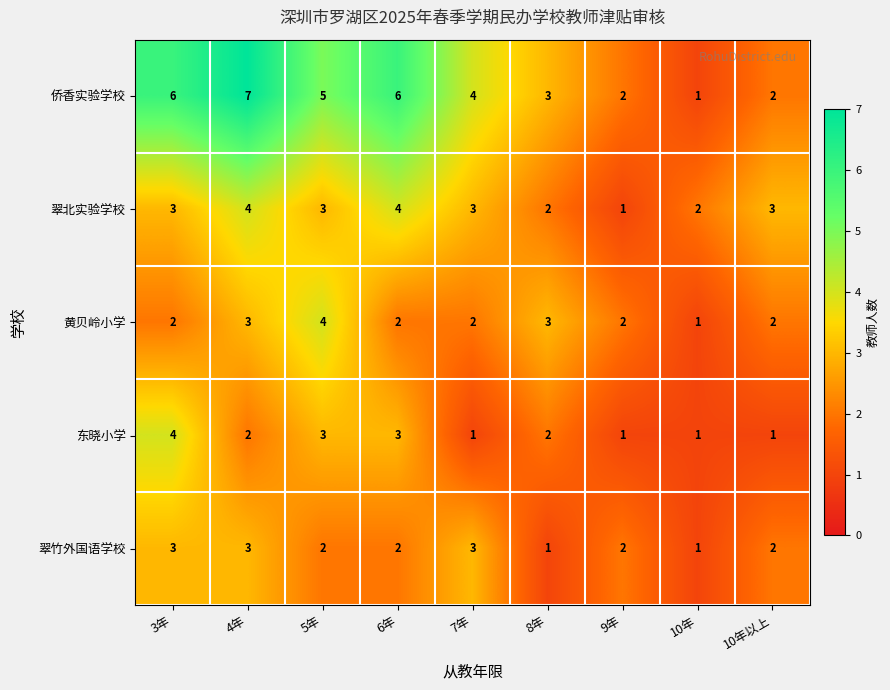

What is the sum of all 东晓小学 values?

18